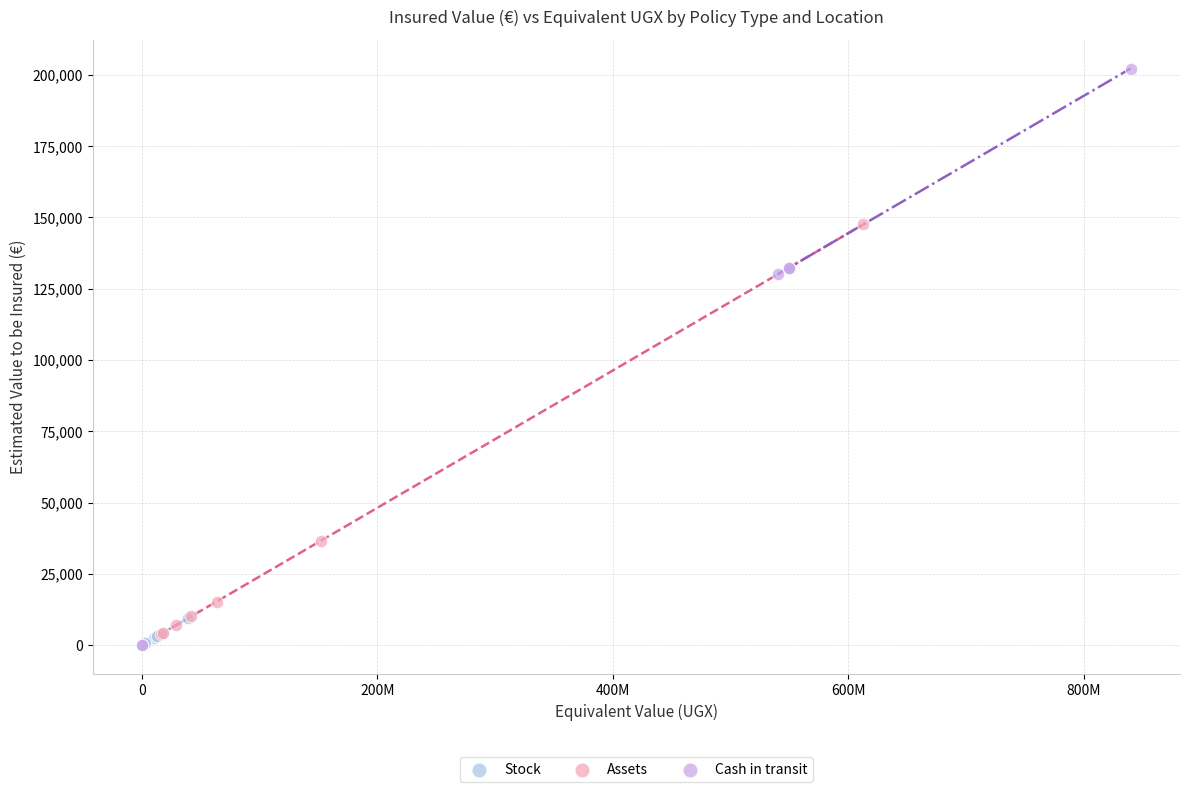

Which series has the largest Y range (max minus min)?

Cash in transit